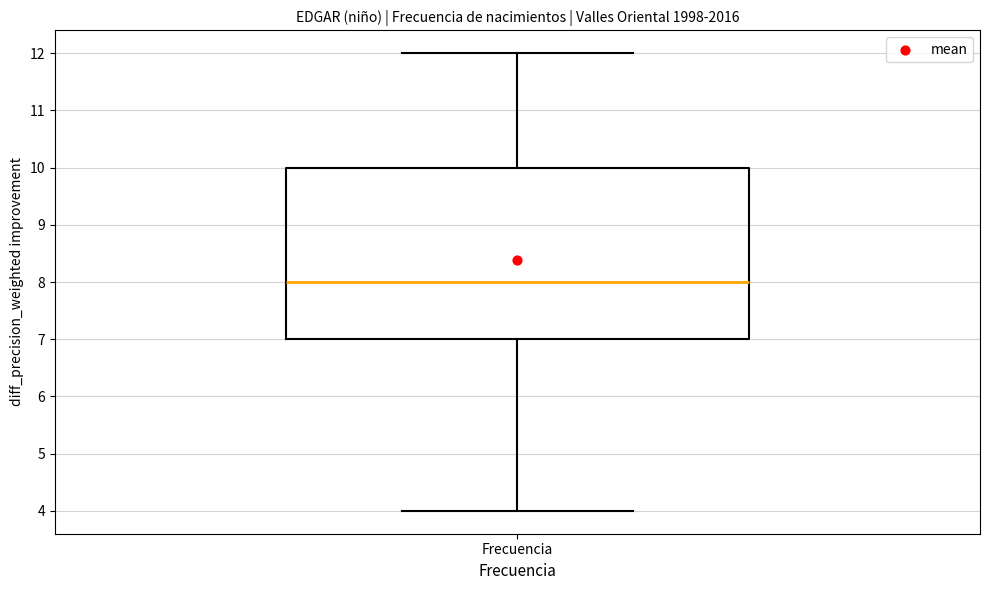

Transcribe this box plot: give where the median line is, the range the box spans, and where the two whiskers end, as read against the y-axis. The values are not printed on the chart, so give them approximately, as read against the axis.

median 8, box 7 to 10, whiskers 4 to 12